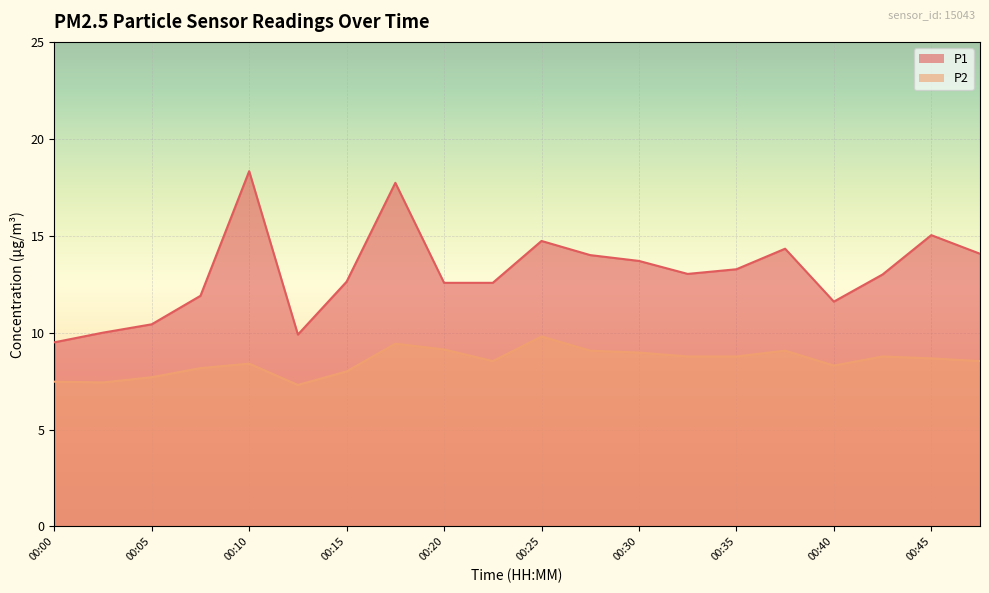

True or false: P1 line and P2 line intersect in this chart.

False